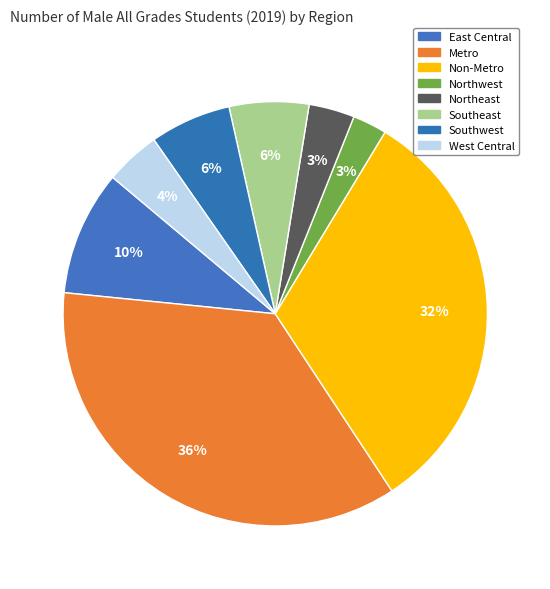

Count the number of slices in the pie.

8